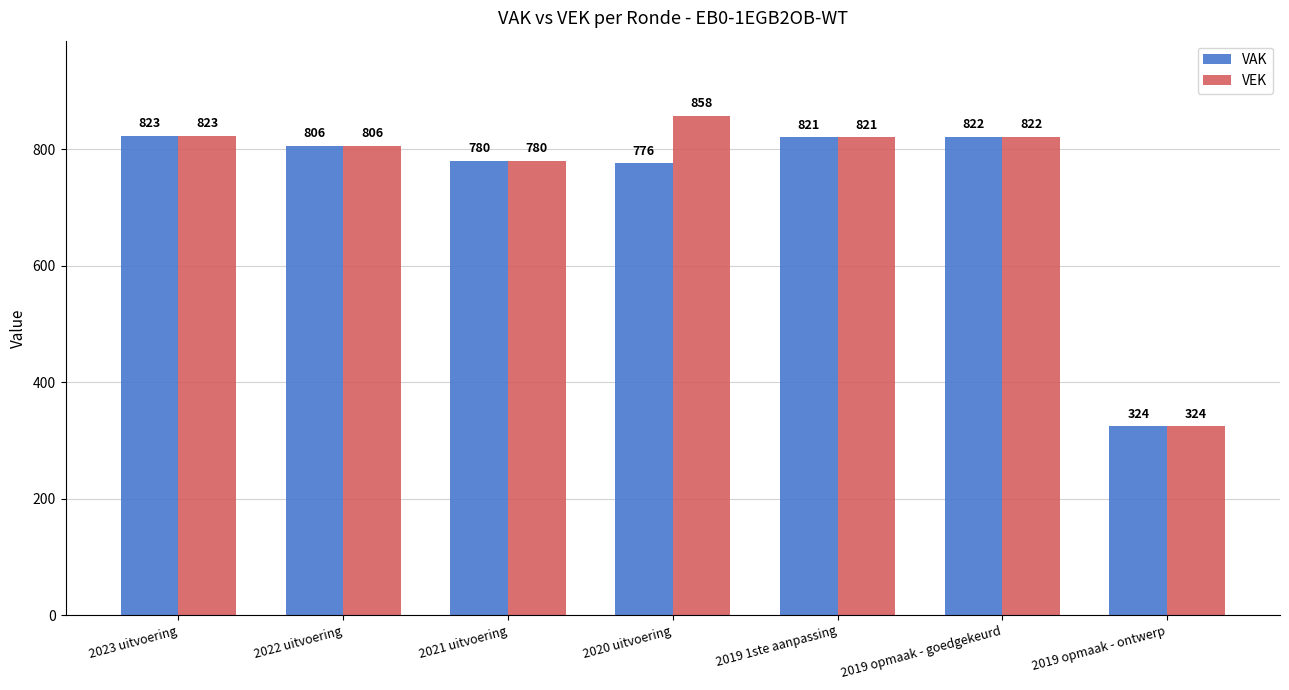

The value of VAK at 2019 opmaak - ontwerp is 324. True or false?

True